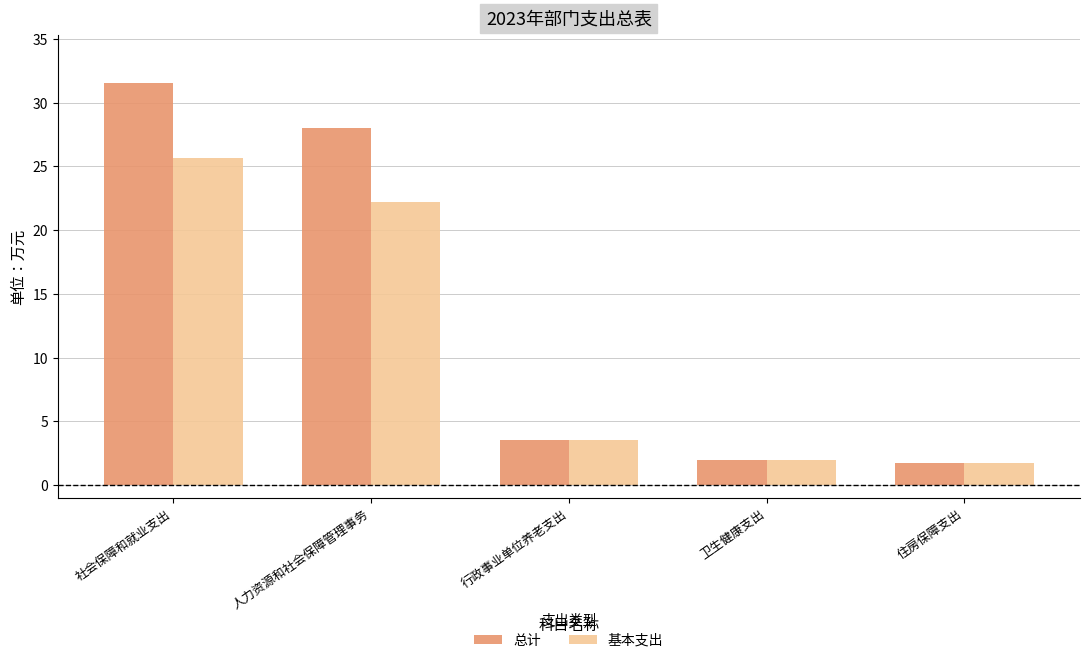

Read the 总计 value at 人力资源和社会保障管理事务.

28.0